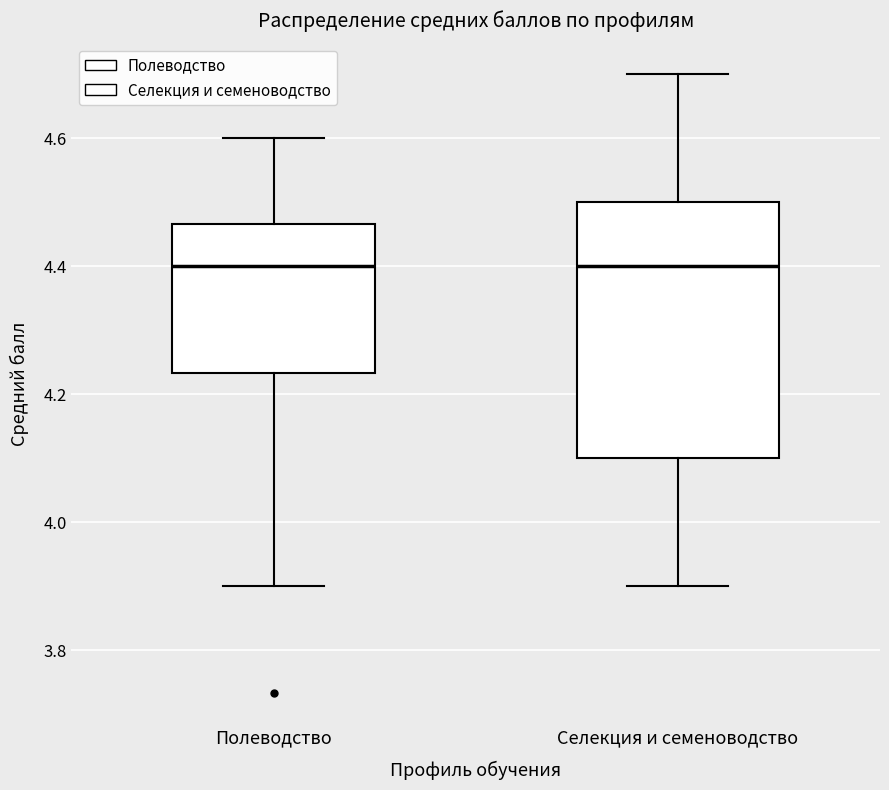

Reading left to right, read every box against the y-axis: the position of its median line, the range the box covers, and the ends of its whiskers. The values are not printed on the chart, so give them approximately, as read against the axis.

Полеводство: median 4.40, box 4.24 to 4.46, whiskers 3.90 to 4.60
Селекция и семеноводство: median 4.40, box 4.10 to 4.50, whiskers 3.90 to 4.70